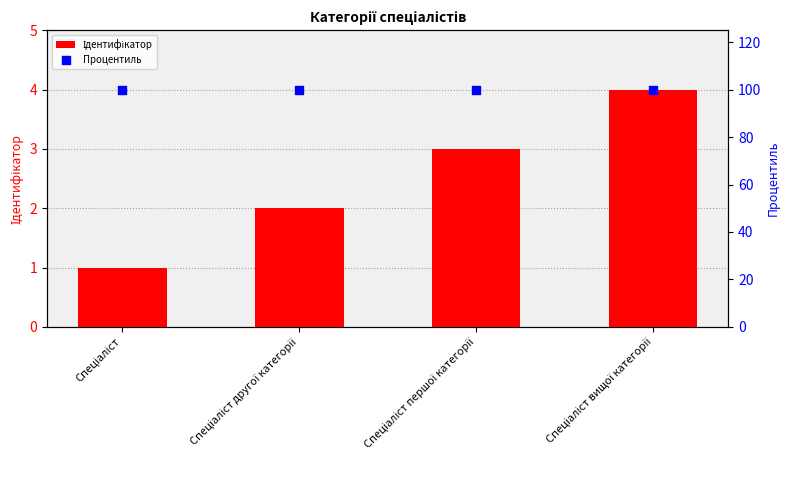

At how many categories does at least one series exceed 2?

4